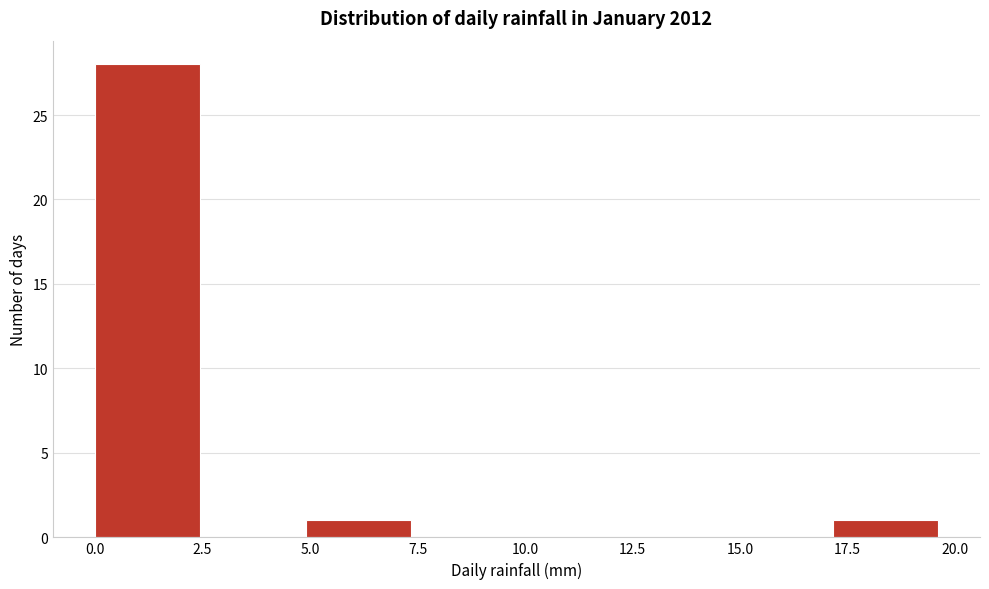

Over which range of the x-axis is the bar tallest?

0.00 to 2.45